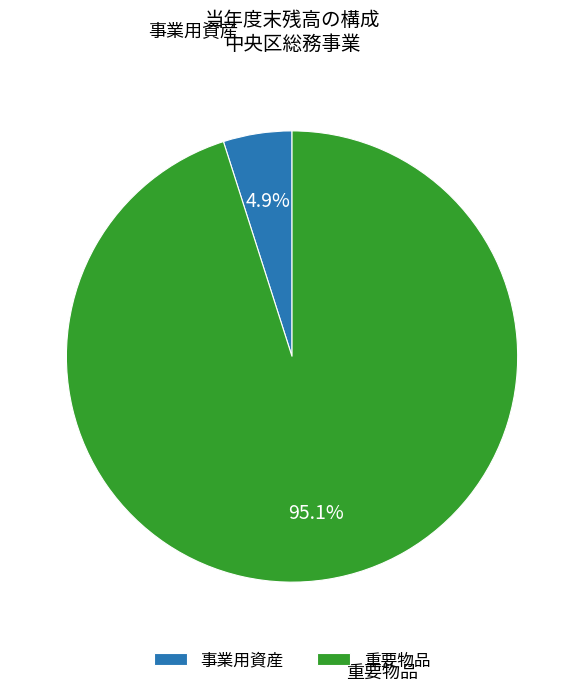

What portion of the pie excludes 重要物品?

4.9%